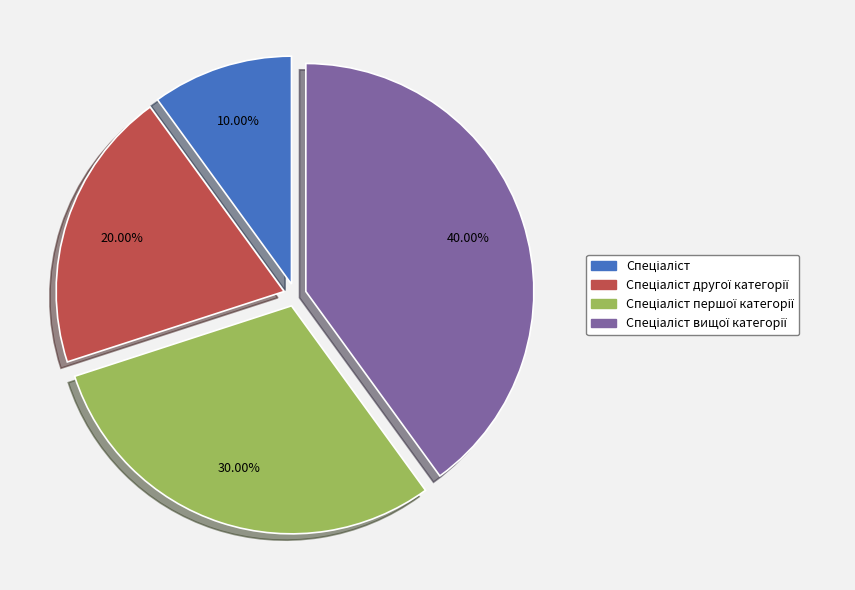

Does any single category account for the majority?

No